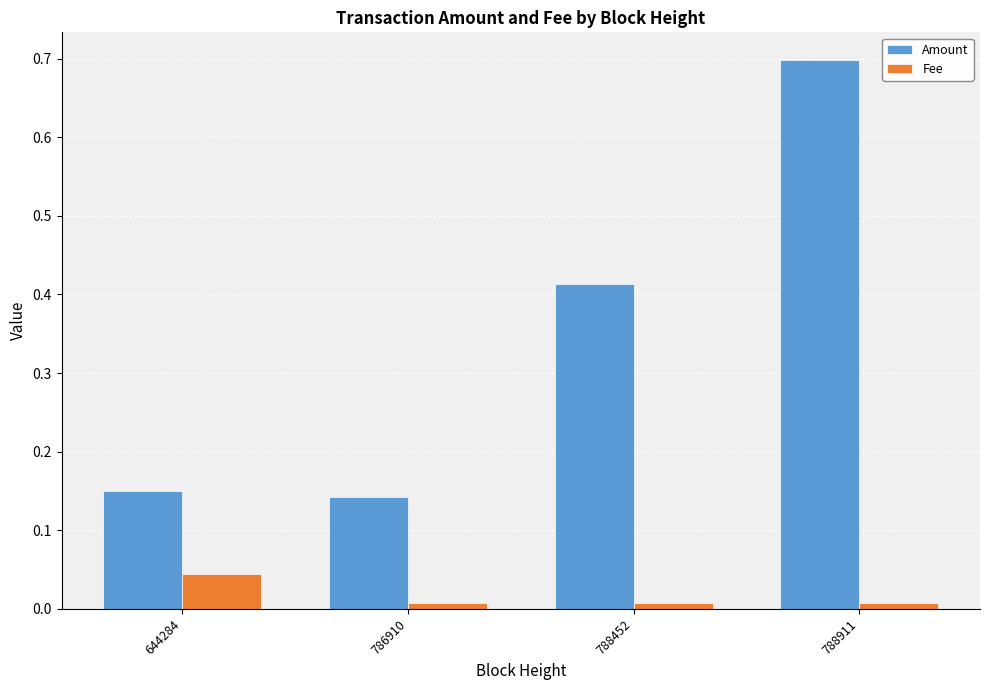

Which series has the largest range (max minus min)?

Amount